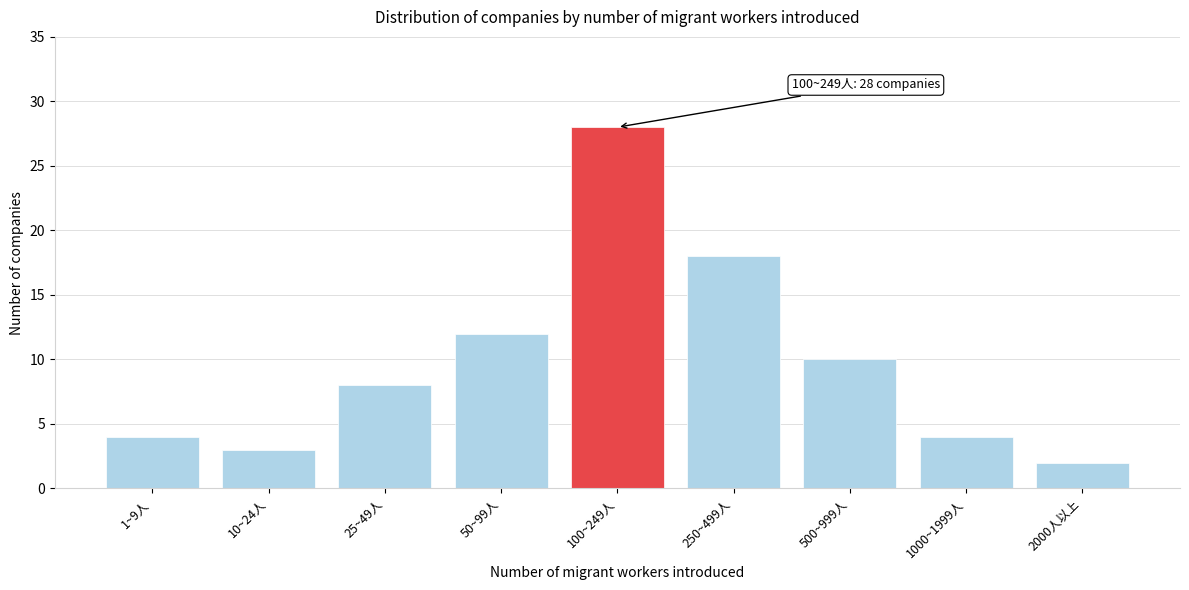

Reading left to right, transcribe all the data shown in this chart.

1~9人=4	10~24人=3	25~49人=8	50~99人=12	100~249人=28	250~499人=18	500~999人=10	1000~1999人=4	2000人以上=2